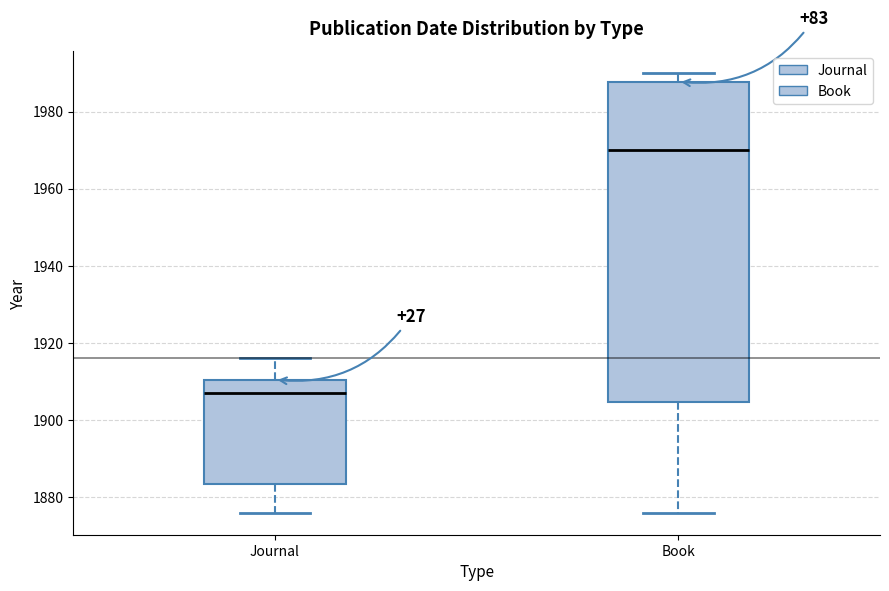

Reading left to right, read every box against the y-axis: the position of its median line, the range the box covers, and the ends of its whiskers. The values are not printed on the chart, so give them approximately, as read against the axis.

Journal: median 1908, box 1884 to 1910, whiskers 1876 to 1916
Book: median 1970, box 1904 to 1988, whiskers 1876 to 1990